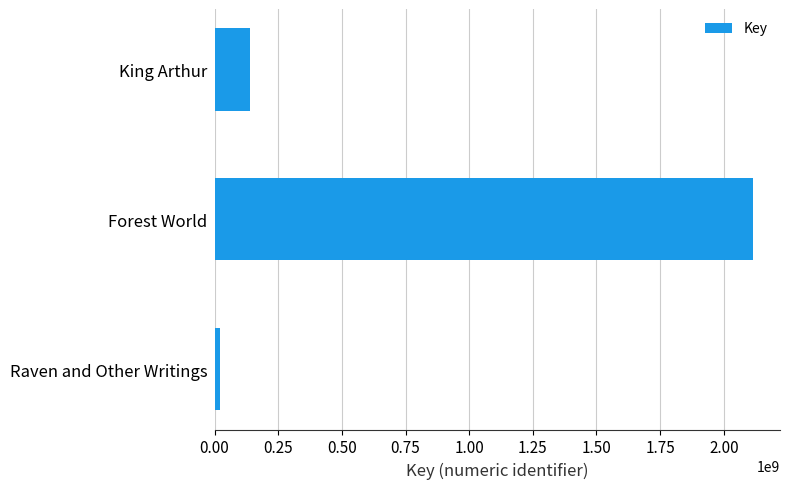

What is the greatest value displayed?

2115049206